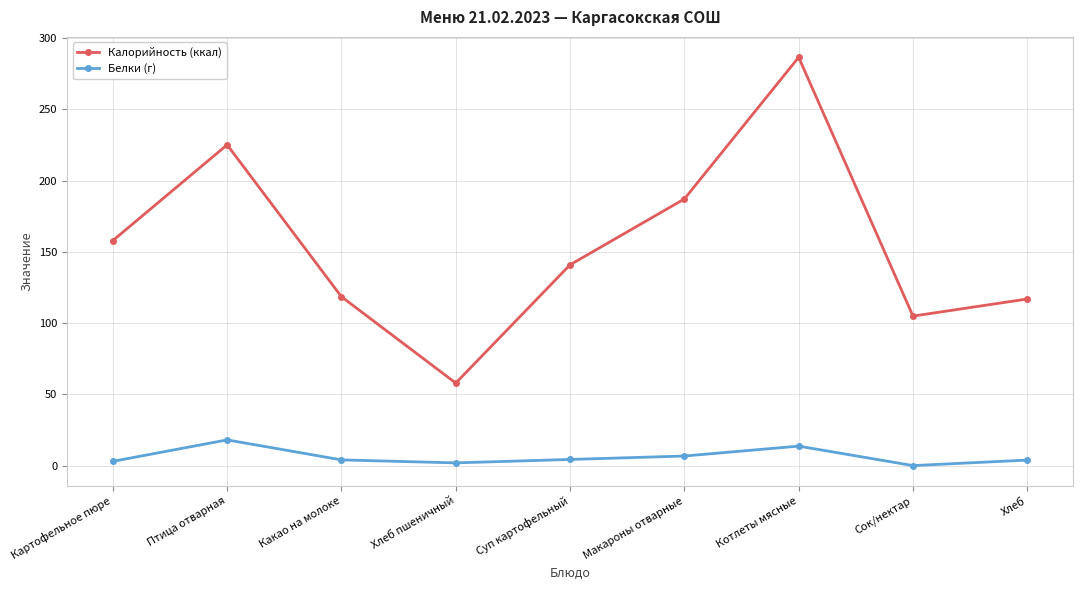

What is the minimum value for Калорийность (ккал)?

58.0